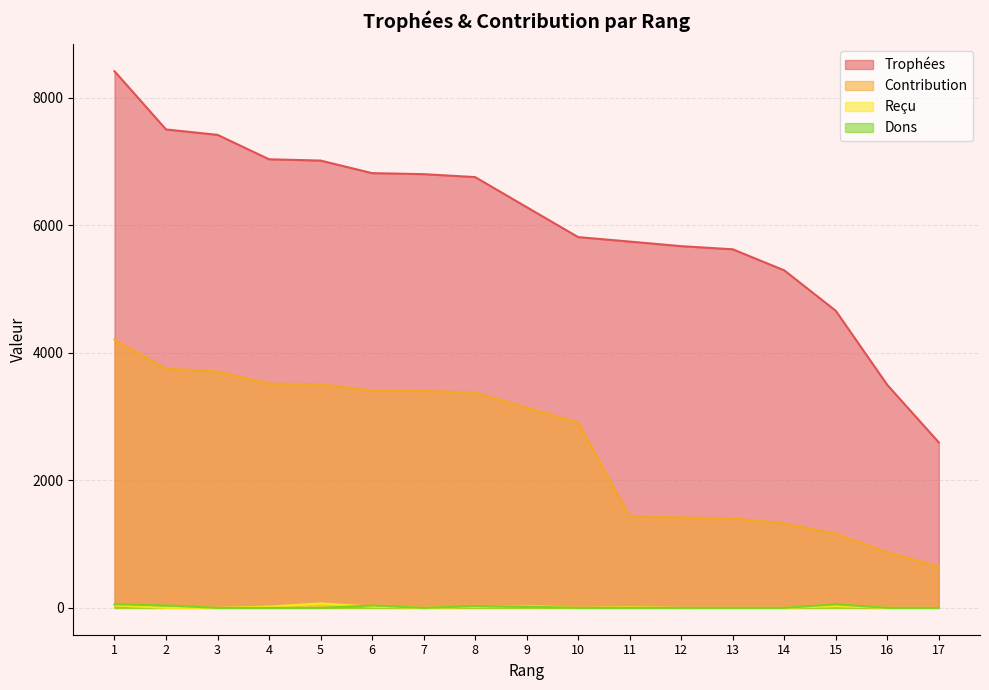

Which series has the largest total across all categories?

Trophées